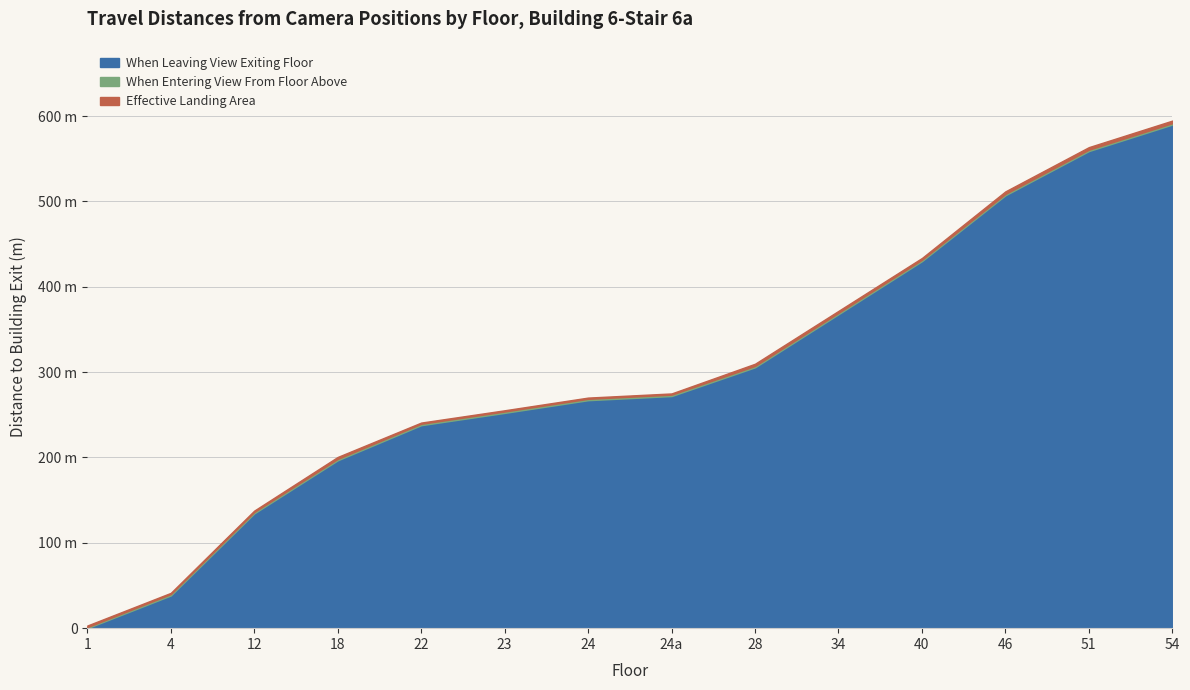

What is the label of the 8th point from the left?

24a